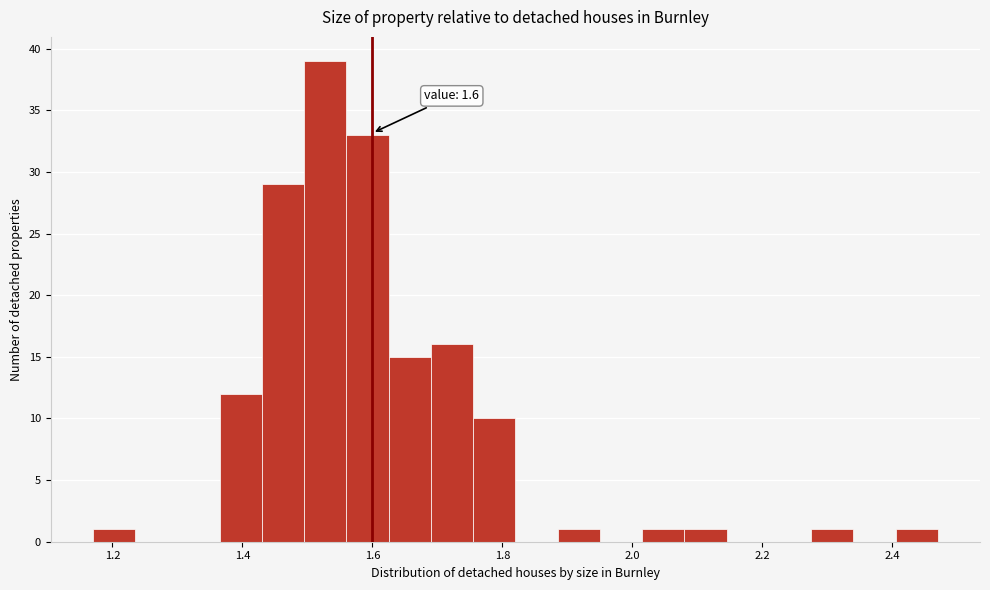

Around what value on the x-axis is the tallest bar? Give the approximate position of its centre, as read against the axis.

1.52